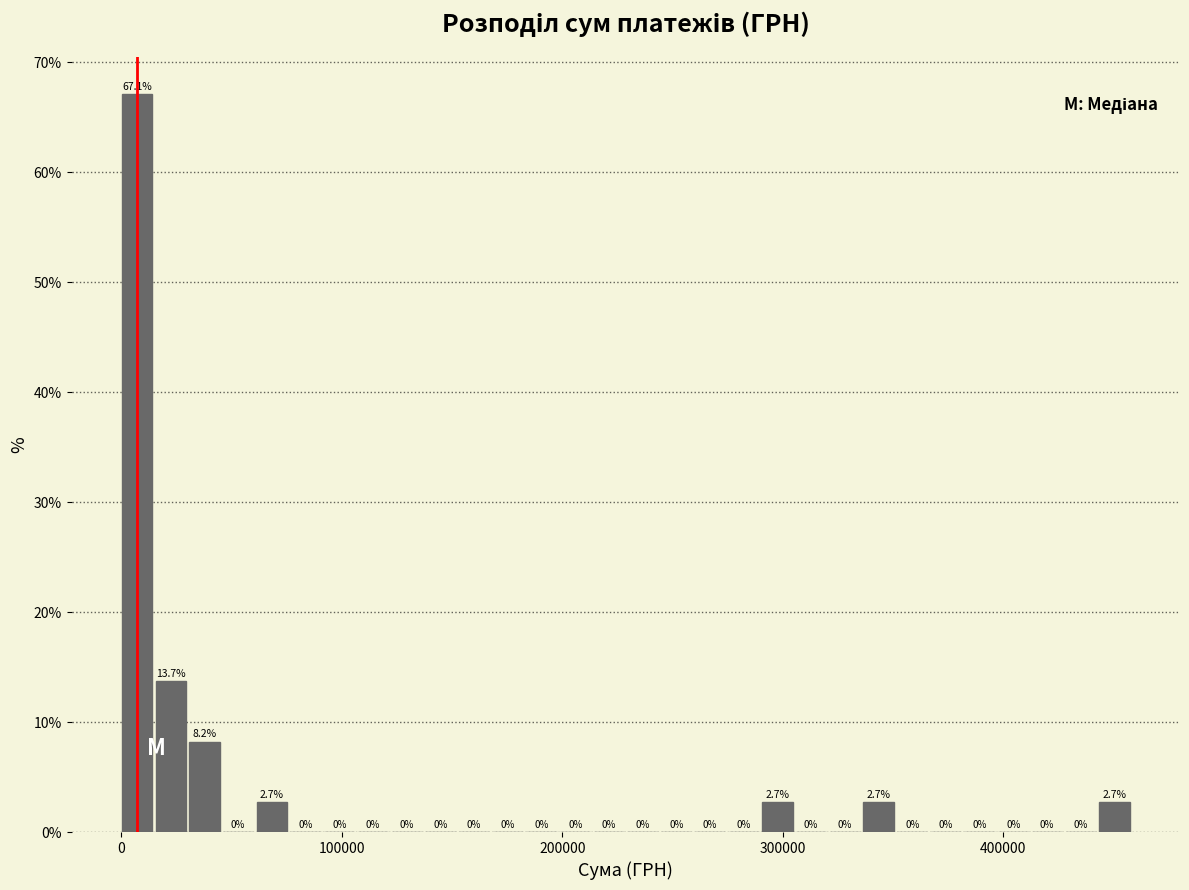

Around what value on the x-axis is the tallest bar? Give the approximate position of its centre, as read against the axis.

10000